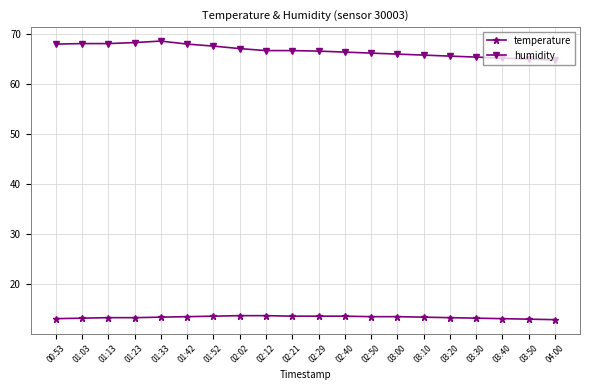

Where does the humidity series first go above 66?

00:53